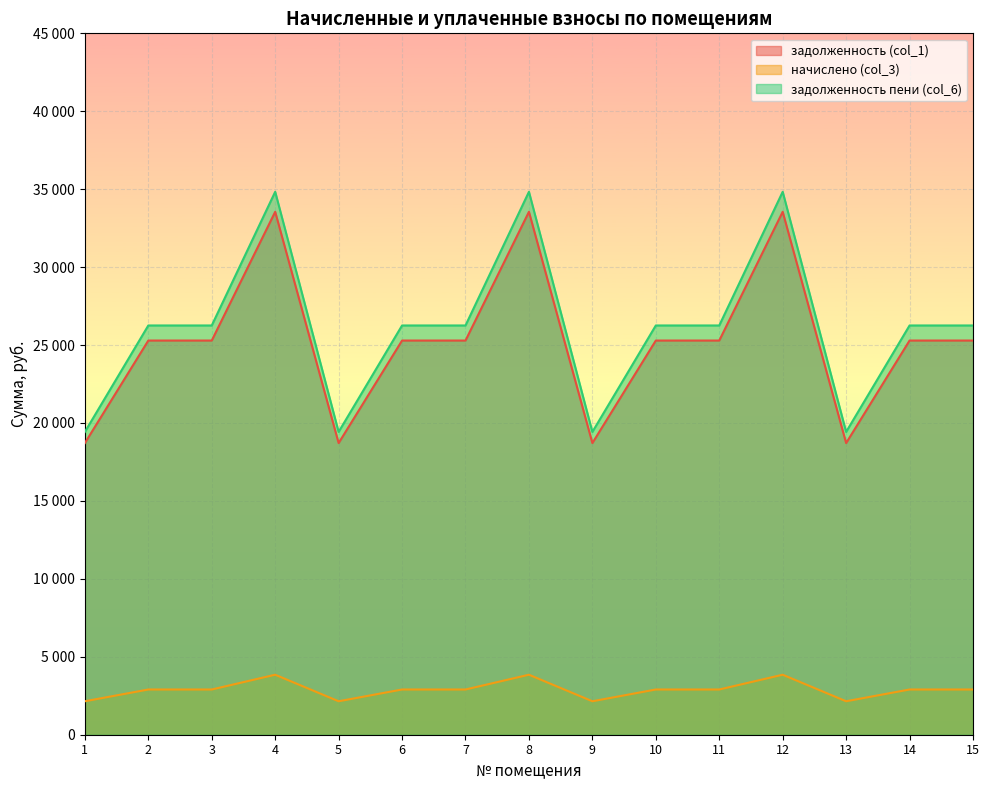

What is the value of the задолженность пени (col_6) point at the 2nd from the left?

26257.2